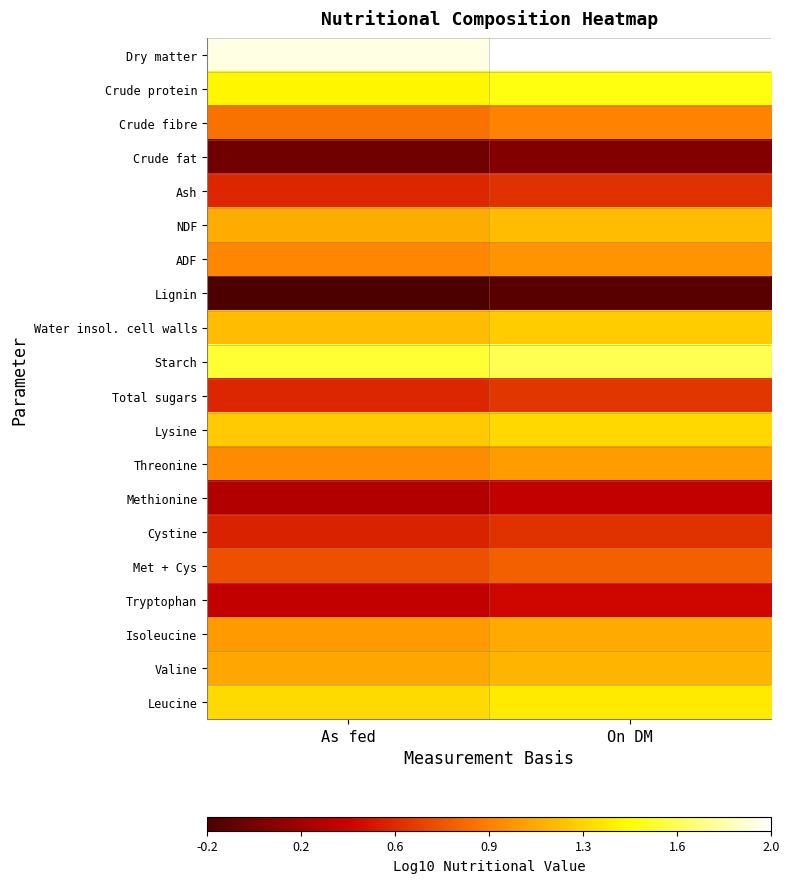

Which has a higher value, On DM or As fed?

On DM